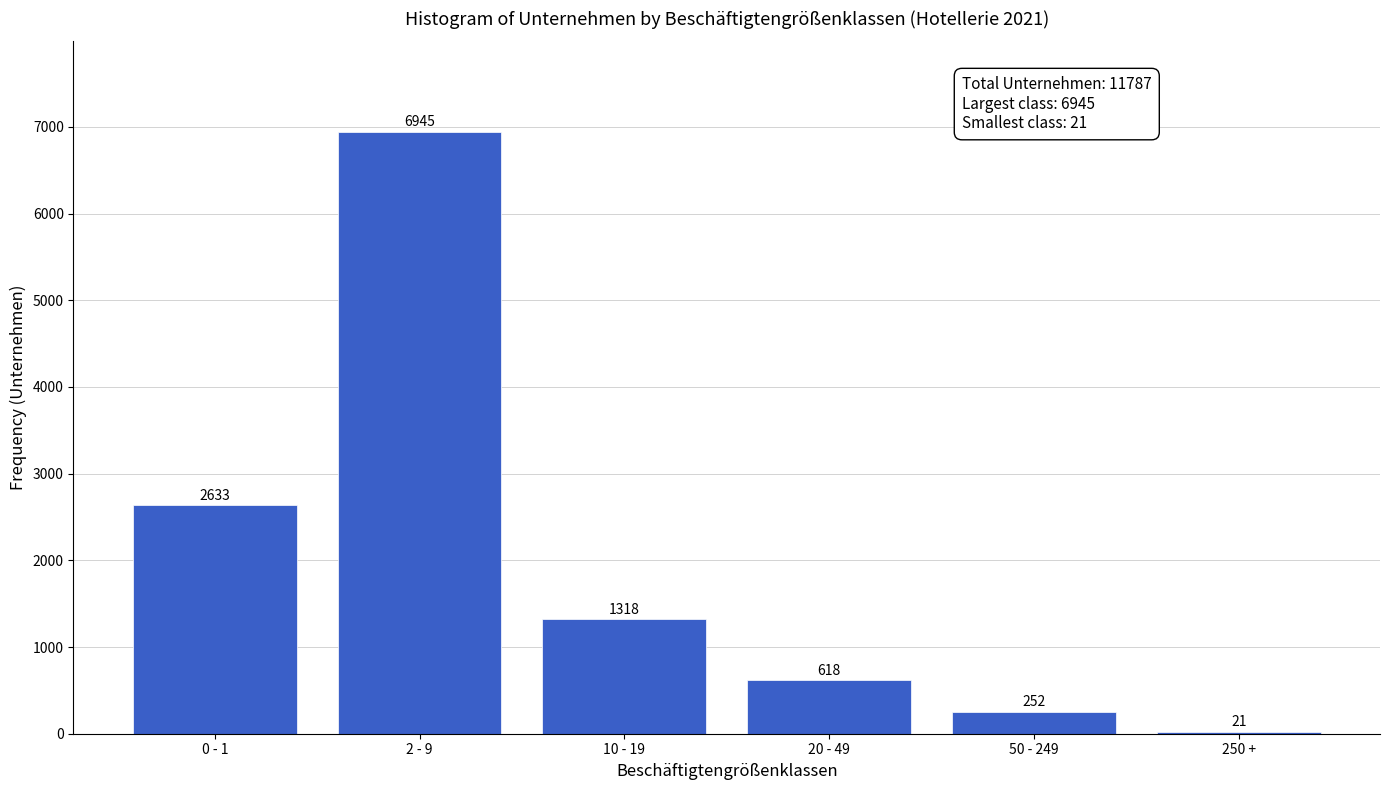

Reading right to left, extract all data points from this chart.

250 +=21	50 - 249=252	20 - 49=618	10 - 19=1318	2 - 9=6945	0 - 1=2633